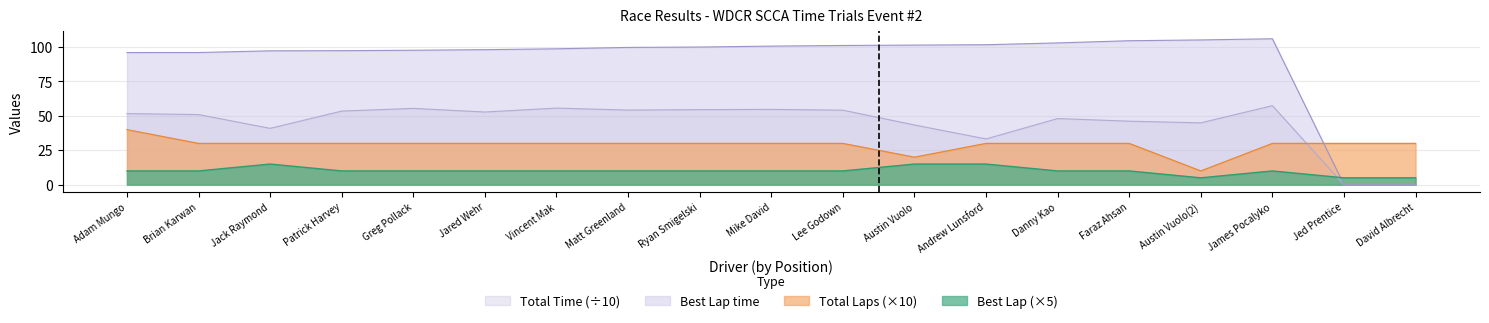

True or false: Best Lap and Total Laps cross at least once.

False